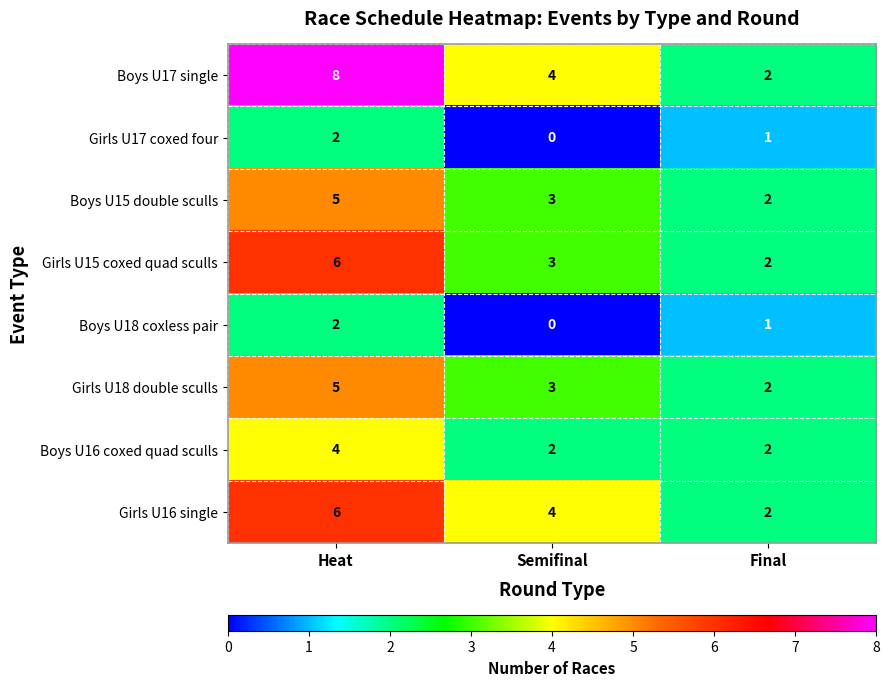

Which category has the lowest value across all series?

Semifinal